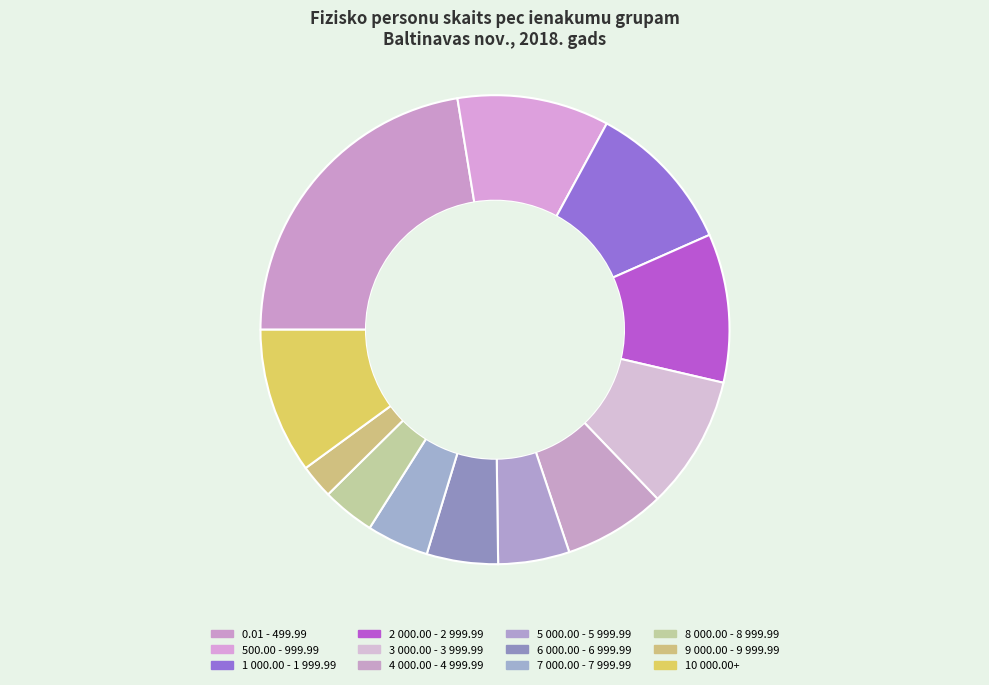

Is 8 000.00 - 8 999.99 the majority of the pie?

No